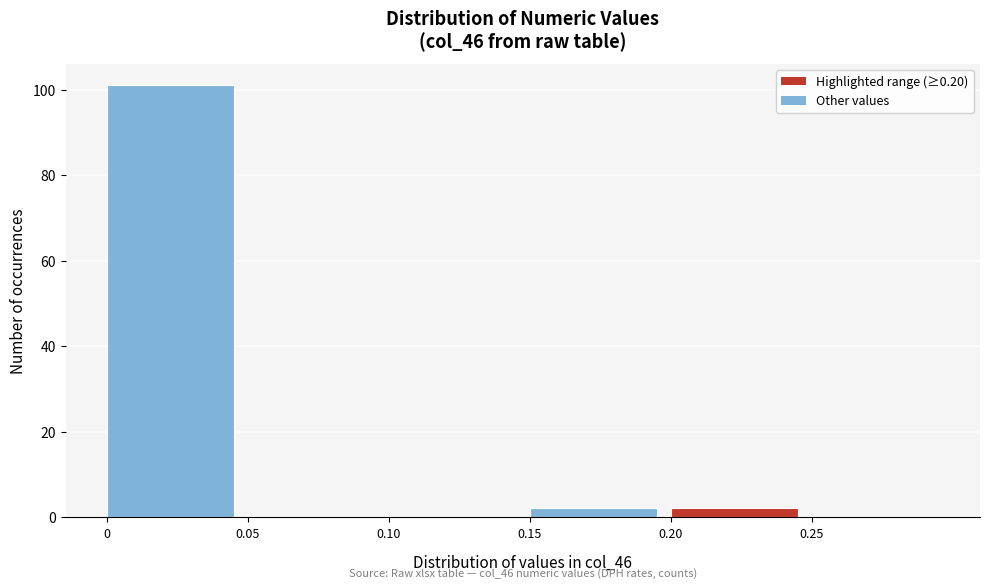

Over which range of the x-axis is the bar tallest?

0.00 to 0.05